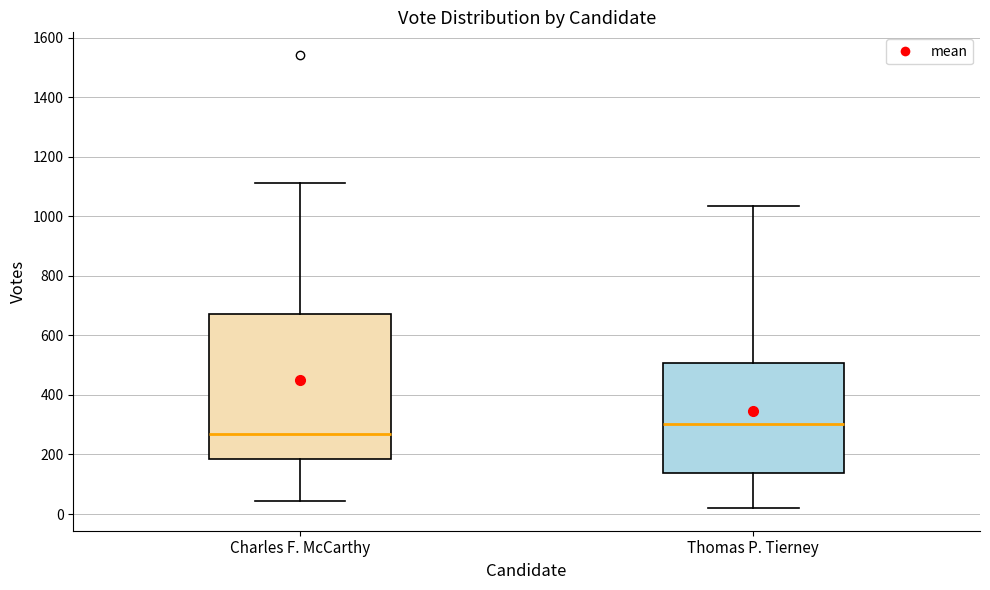

Where does the median line of the box for Charles F. McCarthy sit on the y-axis? The values are not printed on the chart, so give them approximately, as read against the axis.

260